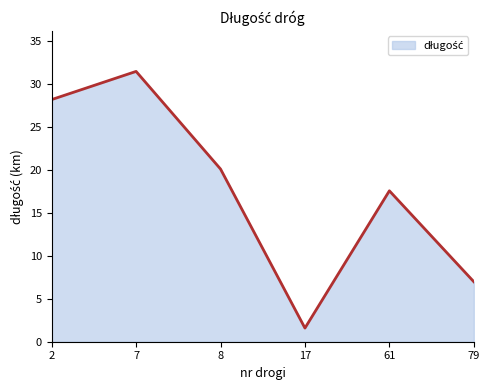

Between 7 and 2, which is larger?

7